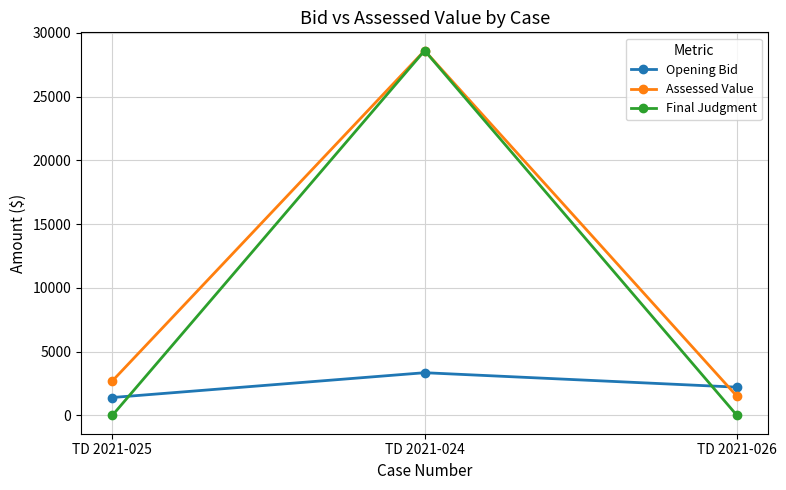

The Opening Bid series shows 2218.8 at TD 2021-026. True or false?

True